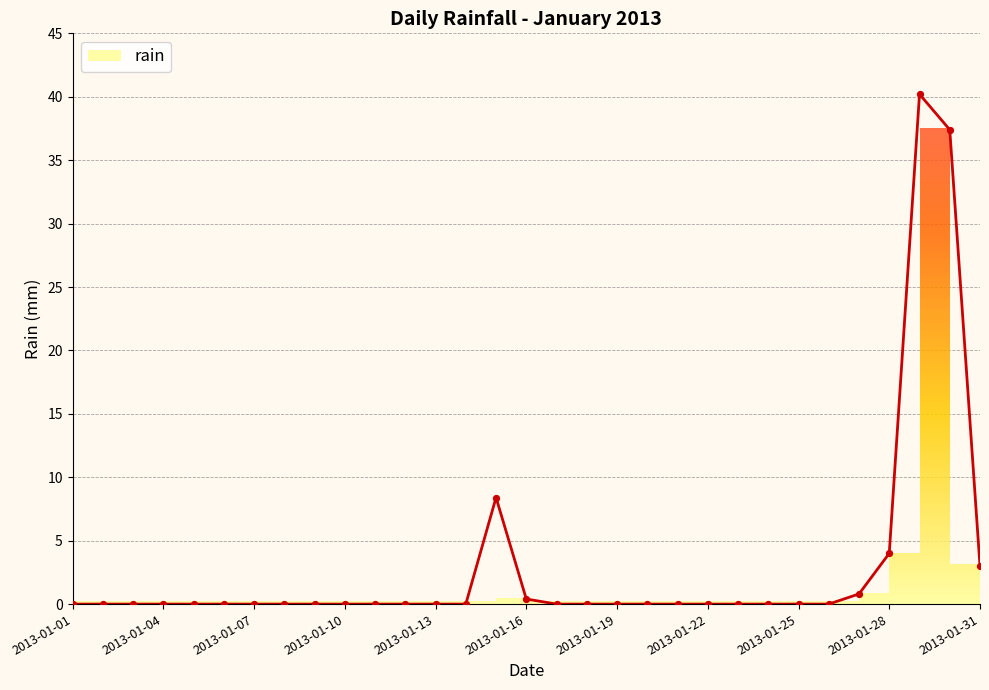

Which has a higher value, 2013-01-03 or 2013-01-08?

2013-01-03